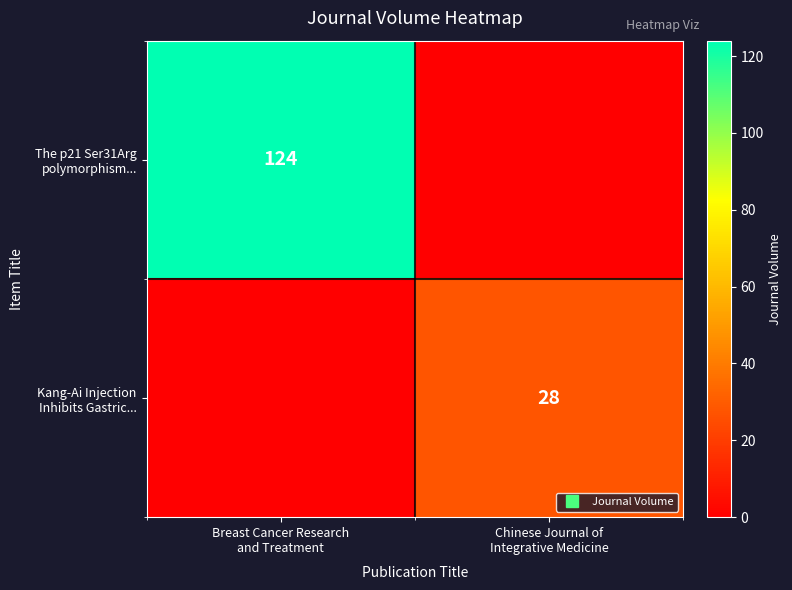

What is the difference between the highest and lowest values at Breast Cancer Research
and Treatment?

124